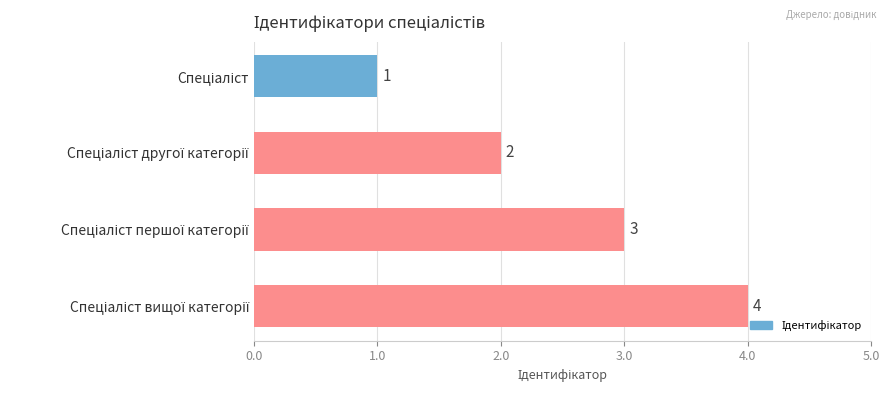

How many values are between 2 and 4?

3